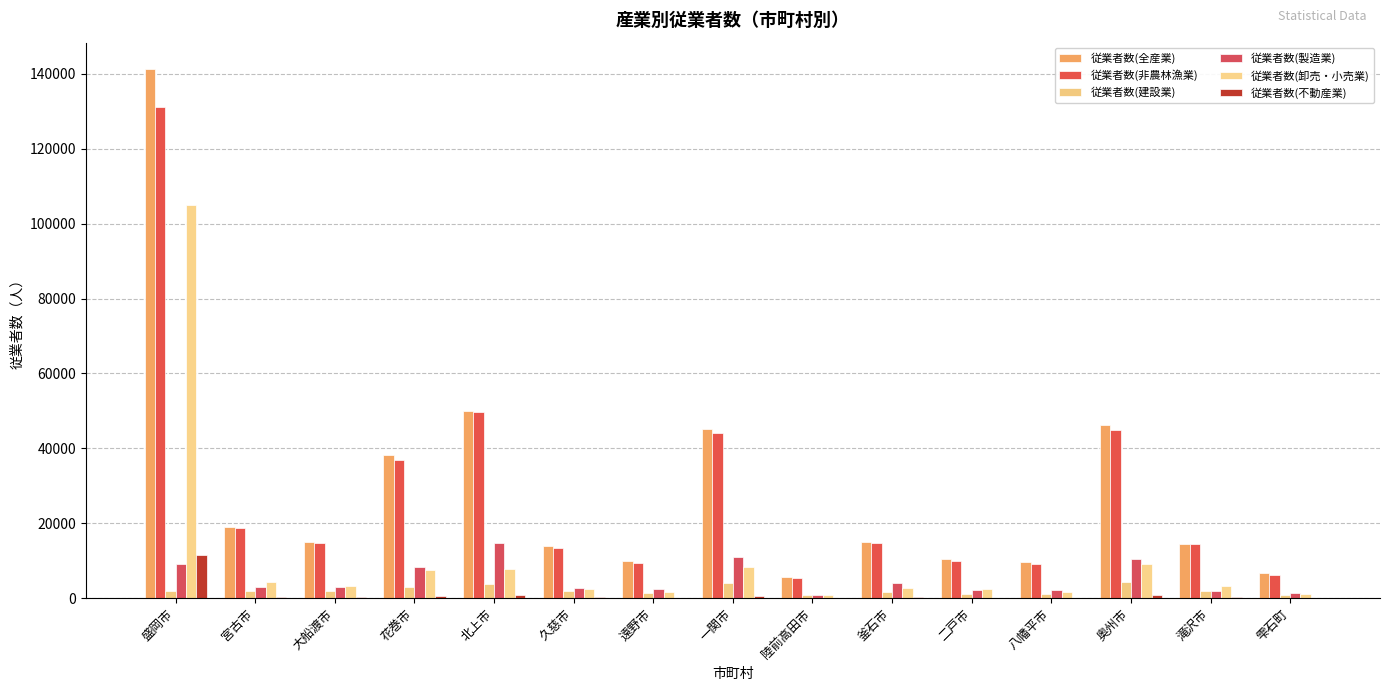

Reading left to right, what are all the values shown in this chart?

従業者数(全産業): 141204	19079	15017	38299	50065	14000	9832	45268	5739	15025	10603	9704	46211	14582	6795
従業者数(非農林漁業): 131054	18703	14791	37022	49594	13367	9310	43982	5480	14670	10062	9113	44909	14447	6279
従業者数(建設業): 2046	2046	1924	2914	3792	2027	1477	4171	915	1593	1056	1069	4338	1973	863
従業者数(製造業): 9060	3033	2998	8279	14769	2633	2389	10898	902	4003	2124	2128	10427	2078	1342
従業者数(卸売・小売業): 104817	4238	3202	7693	7778	2619	1639	8373	1007	2692	2478	1736	9051	3390	1128
従業者数(不動産業): 11489	479	430	536	801	244	138	704	72	256	201	123	980	336	65